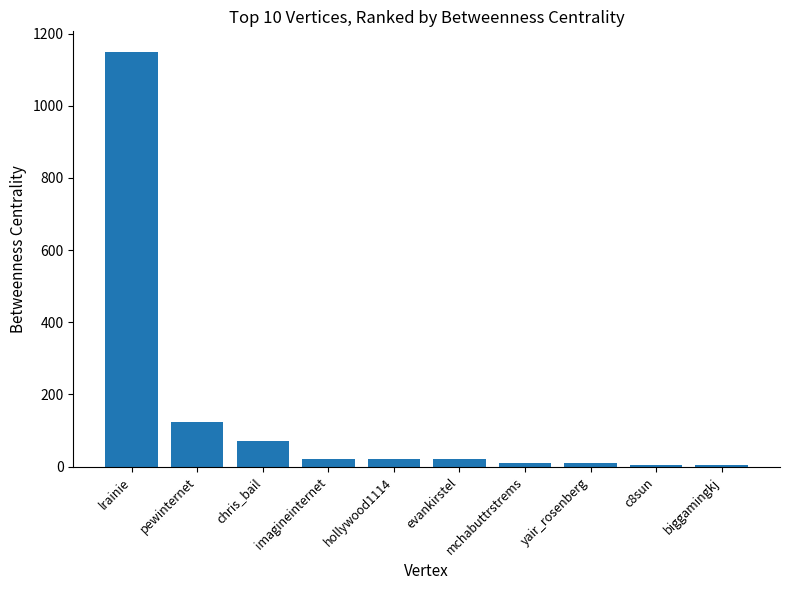

At which label is the value closest to 577?

pewinternet